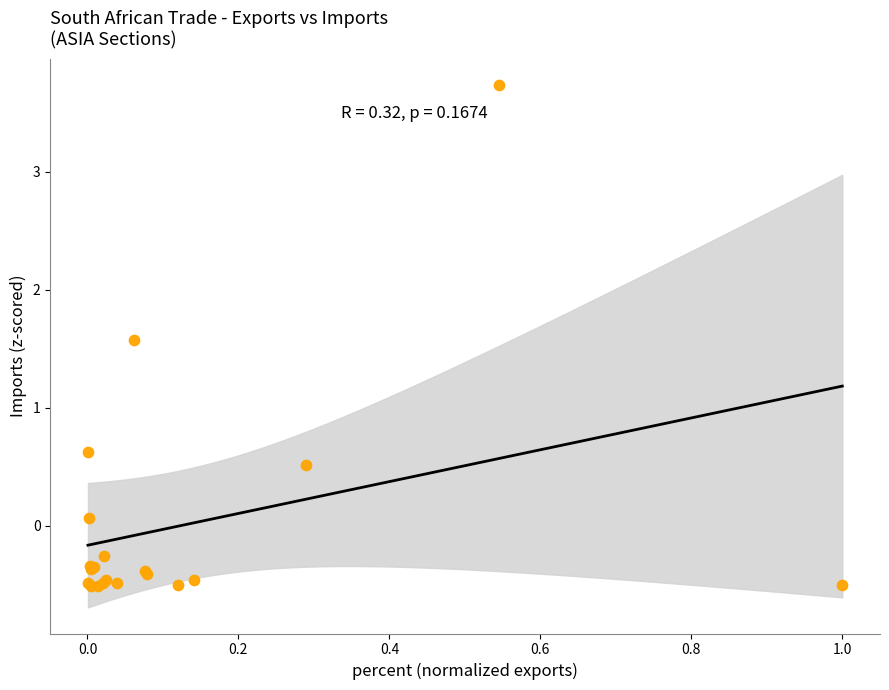

What Y value in the scatter plot is closest to 1?

0.6